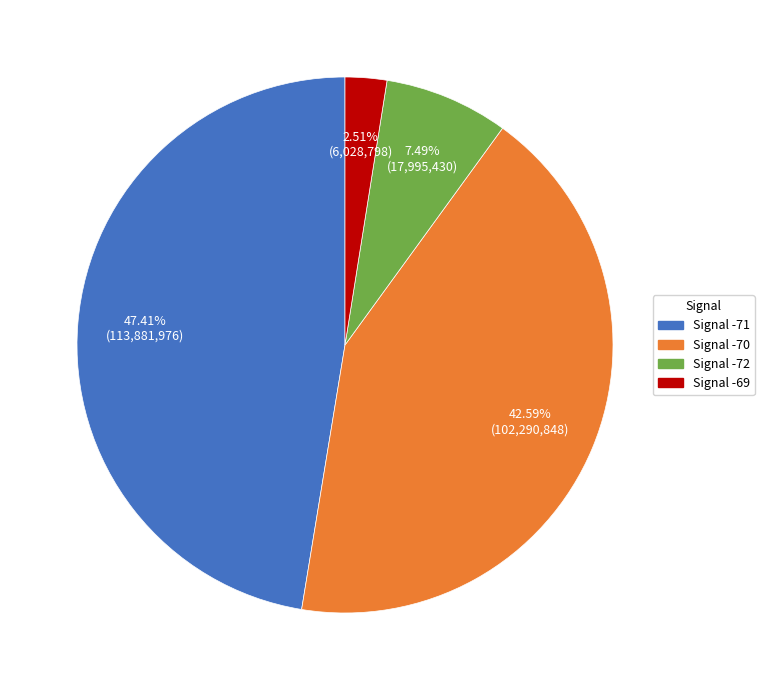

Does any single category account for the majority?

No